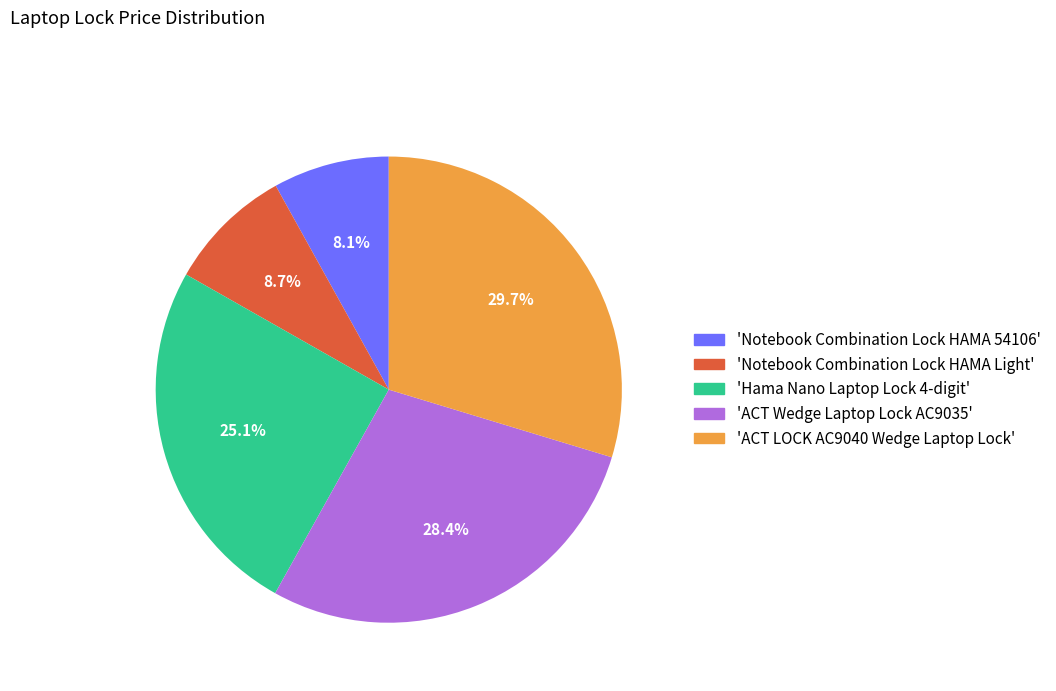

What is the smallest slice in the pie chart?

'Notebook Combination Lock HAMA 54106'